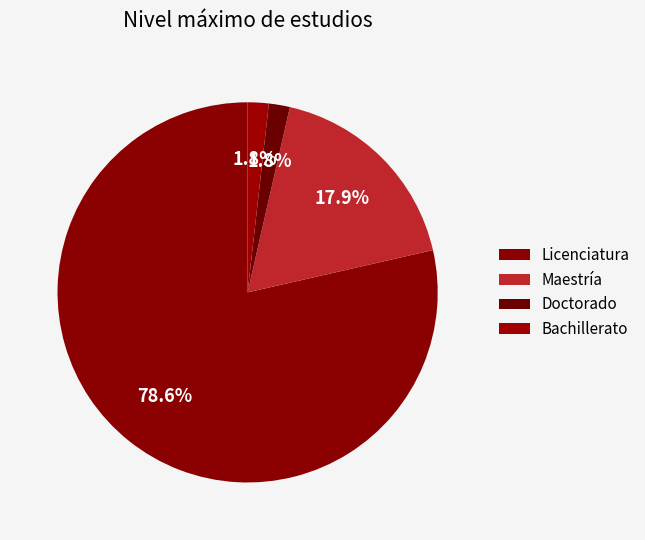

Count the number of slices in the pie.

4